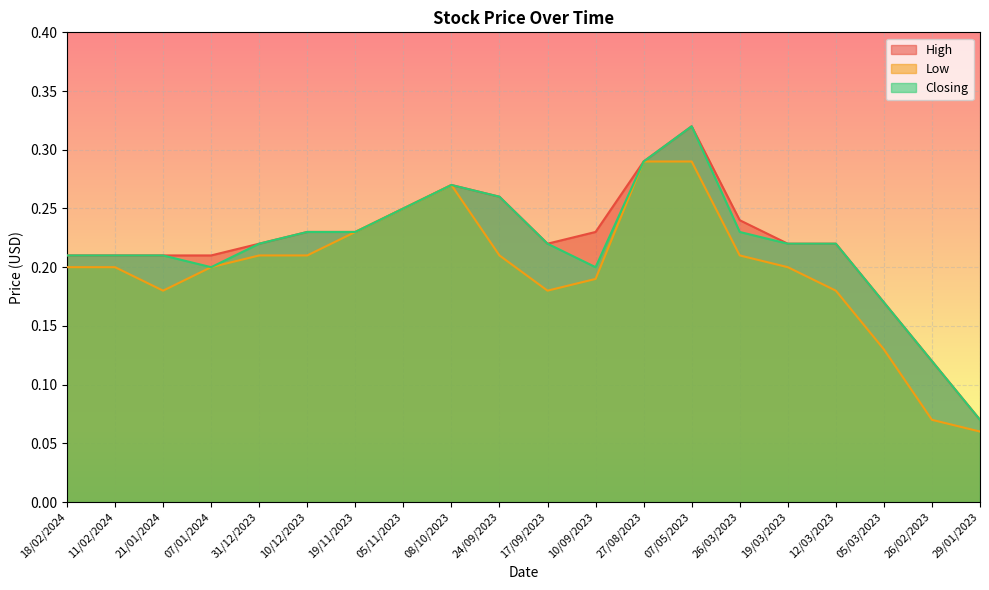

What value does the Closing series have at 19/11/2023?

0.2